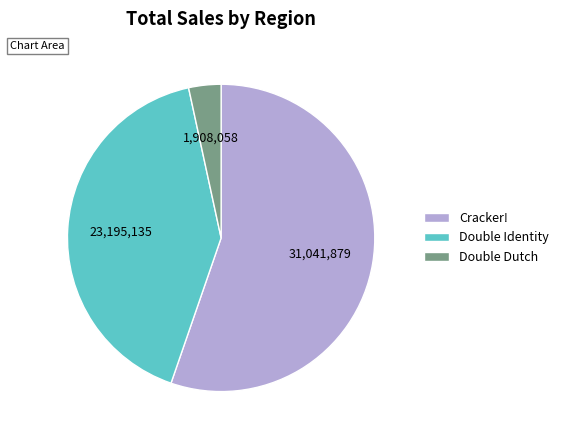

Which slice is the smallest?

Double Dutch